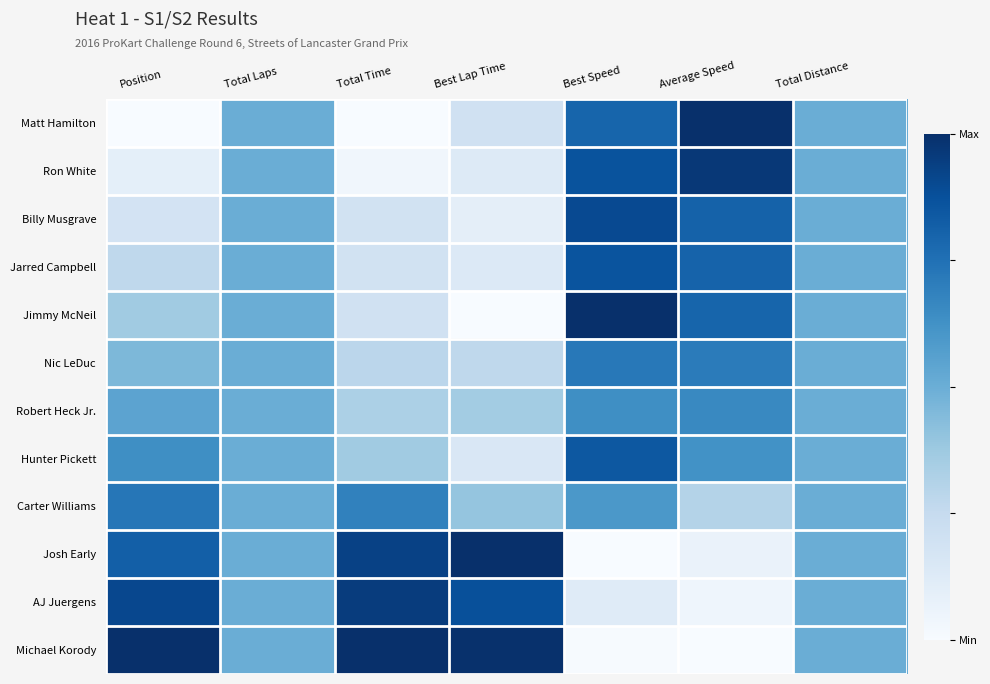

Reading left to right, extract all data points from this chart.

Matt Hamilton: Position=0.0	Total Laps=0.5	Total Time=0.0	Best Lap Time=0.2	Best Speed=0.8	Average Speed=1.0	Total Distance=0.5
Ron White: Position=0.1	Total Laps=0.5	Total Time=0.0	Best Lap Time=0.1	Best Speed=0.9	Average Speed=1.0	Total Distance=0.5
Billy Musgrave: Position=0.2	Total Laps=0.5	Total Time=0.2	Best Lap Time=0.1	Best Speed=0.9	Average Speed=0.8	Total Distance=0.5
Jarred Campbell: Position=0.3	Total Laps=0.5	Total Time=0.2	Best Lap Time=0.1	Best Speed=0.9	Average Speed=0.8	Total Distance=0.5
Jimmy McNeil: Position=0.4	Total Laps=0.5	Total Time=0.2	Best Lap Time=0.0	Best Speed=1.0	Average Speed=0.8	Total Distance=0.5
Nic LeDuc: Position=0.5	Total Laps=0.5	Total Time=0.3	Best Lap Time=0.3	Best Speed=0.7	Average Speed=0.7	Total Distance=0.5
Robert Heck Jr.: Position=0.5	Total Laps=0.5	Total Time=0.3	Best Lap Time=0.4	Best Speed=0.6	Average Speed=0.7	Total Distance=0.5
Hunter Pickett: Position=0.6	Total Laps=0.5	Total Time=0.4	Best Lap Time=0.1	Best Speed=0.8	Average Speed=0.6	Total Distance=0.5
Carter Williams: Position=0.7	Total Laps=0.5	Total Time=0.7	Best Lap Time=0.4	Best Speed=0.6	Average Speed=0.3	Total Distance=0.5
Josh Early: Position=0.8	Total Laps=0.5	Total Time=0.9	Best Lap Time=1.0	Best Speed=0.0	Average Speed=0.1	Total Distance=0.5
AJ Juergens: Position=0.9	Total Laps=0.5	Total Time=1.0	Best Lap Time=0.9	Best Speed=0.1	Average Speed=0.0	Total Distance=0.5
Michael Korody: Position=1.0	Total Laps=0.5	Total Time=1.0	Best Lap Time=1.0	Best Speed=0.0	Average Speed=0.0	Total Distance=0.5